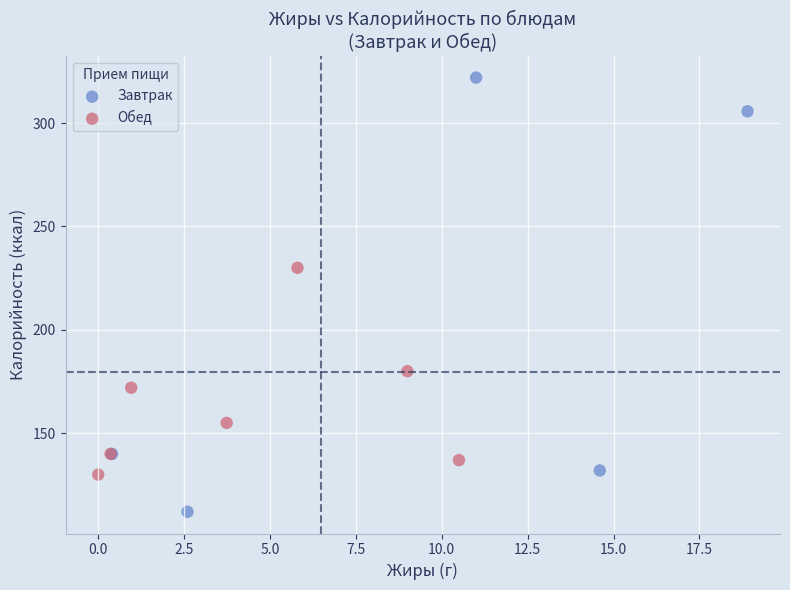

Which series reaches the minimum Y coordinate?

Завтрак